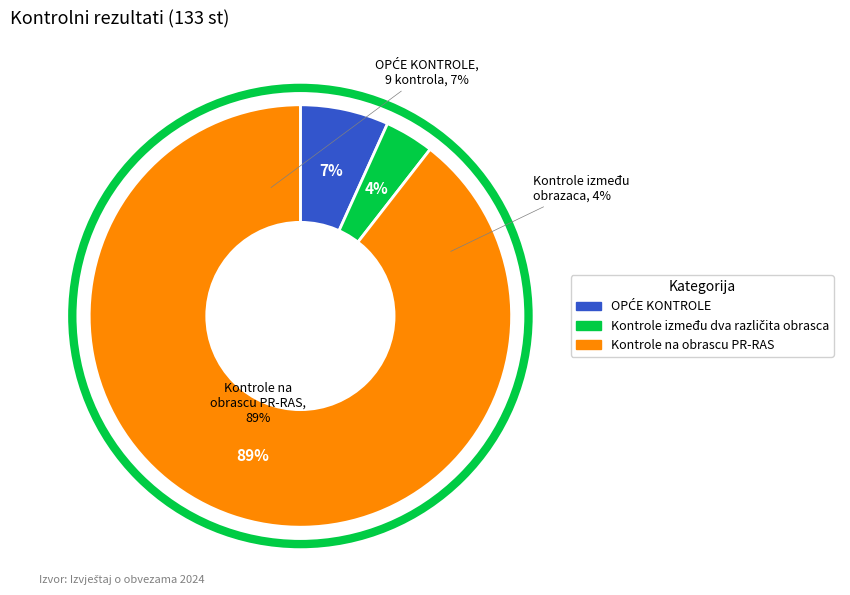

Is OPĆE KONTROLE the majority of the pie?

No